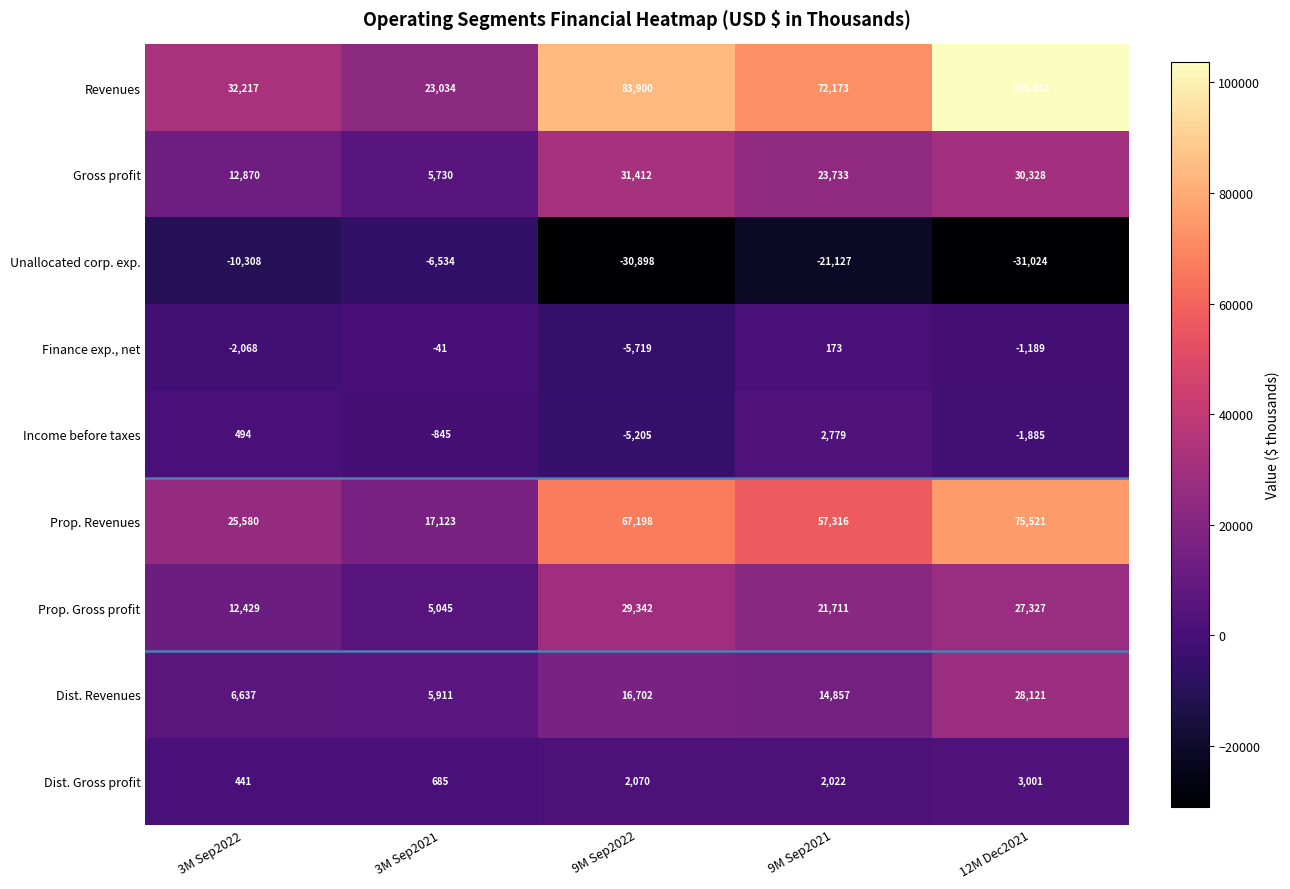

True or false: Revenues has a value of 37394 at 3M Sep2021.

False